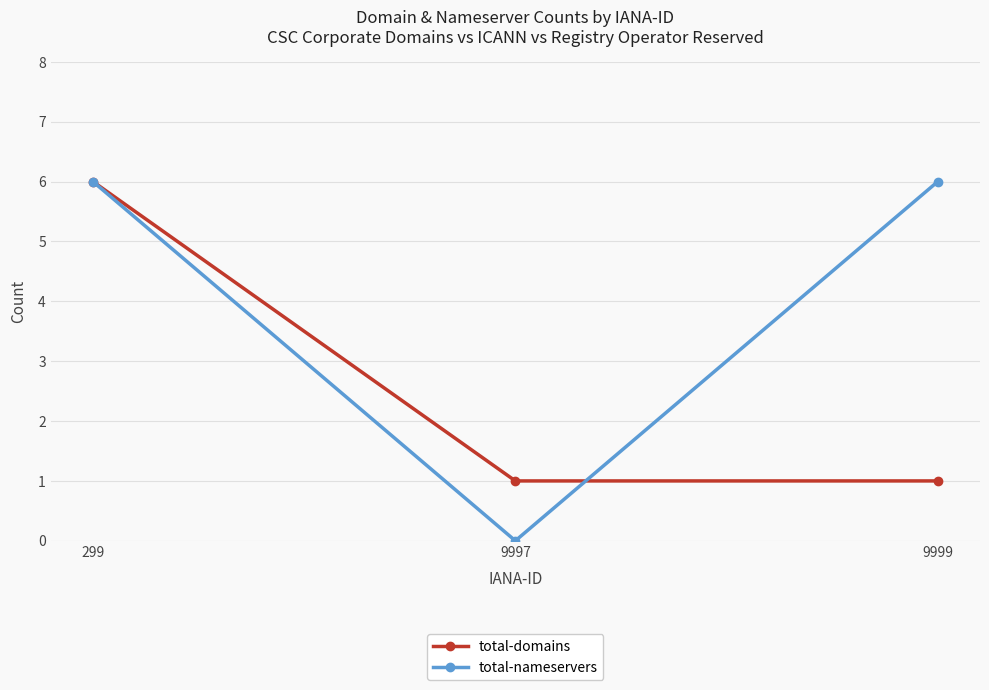

At which category is the sum across all series the highest?

299